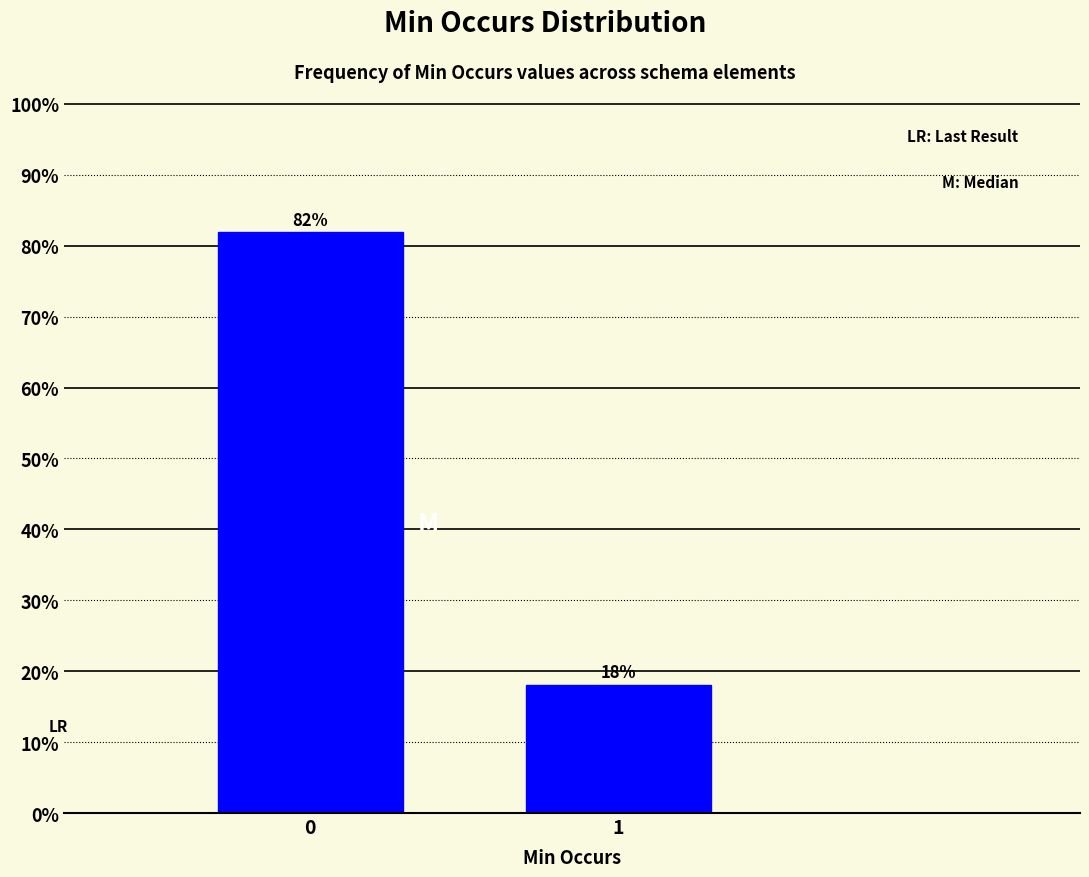

List the labels in order of value, smallest first.

1, 0